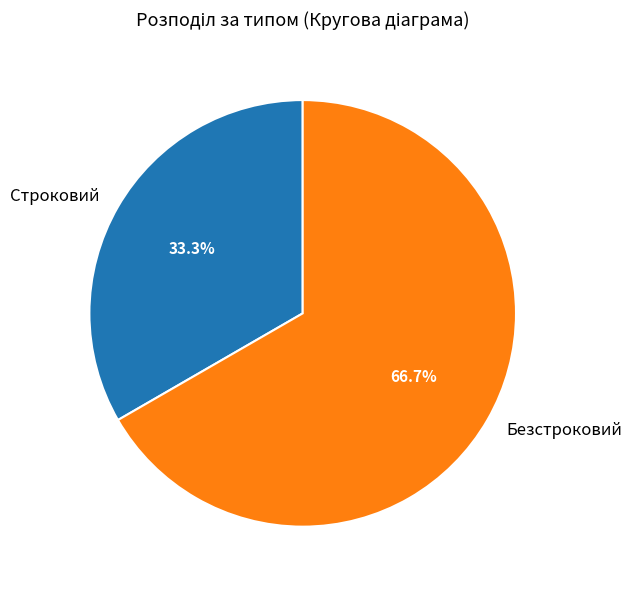

To the nearest percent, what is the average slice percentage?

50%